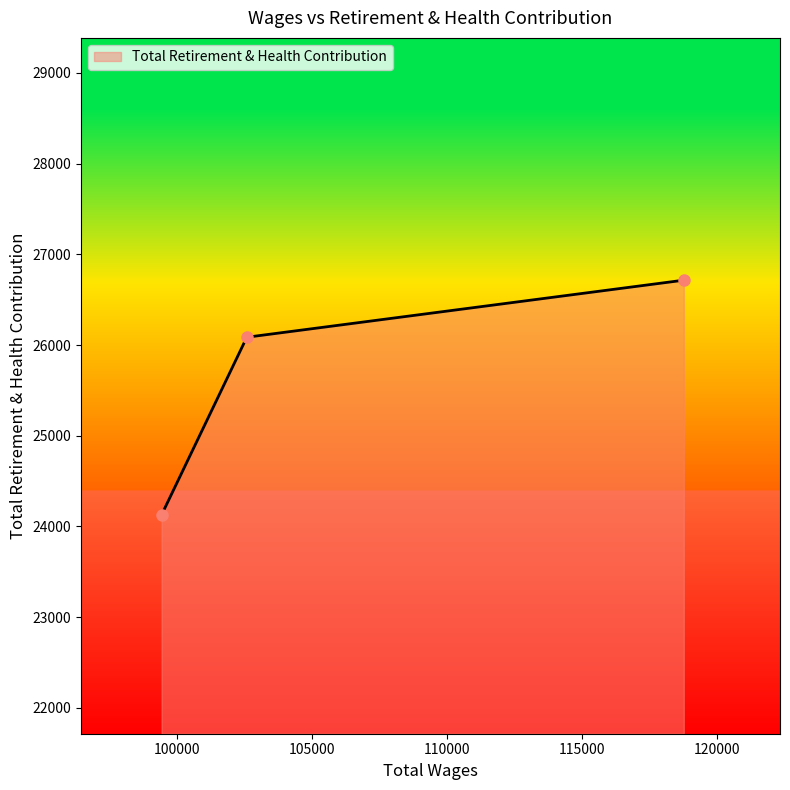

What is the value of the 2nd point from the left?

26086